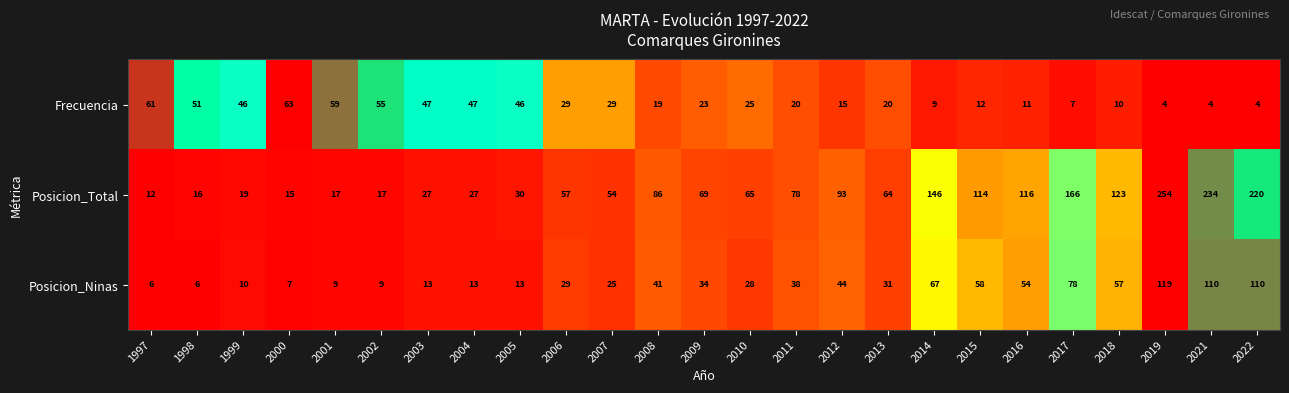

Which series has the largest range (max minus min)?

Posicion_Total